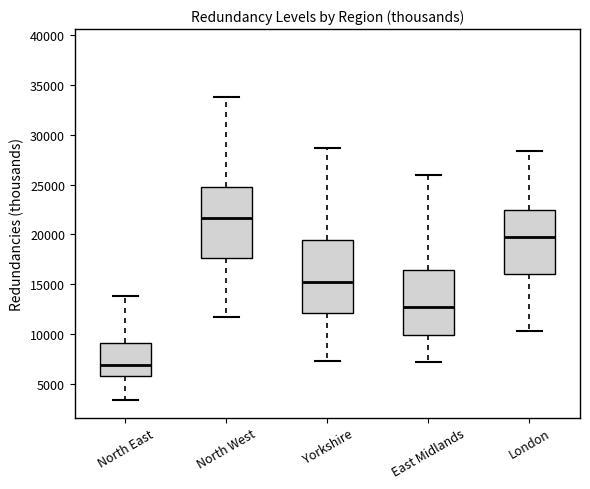

Which box has the highest median line?

North West